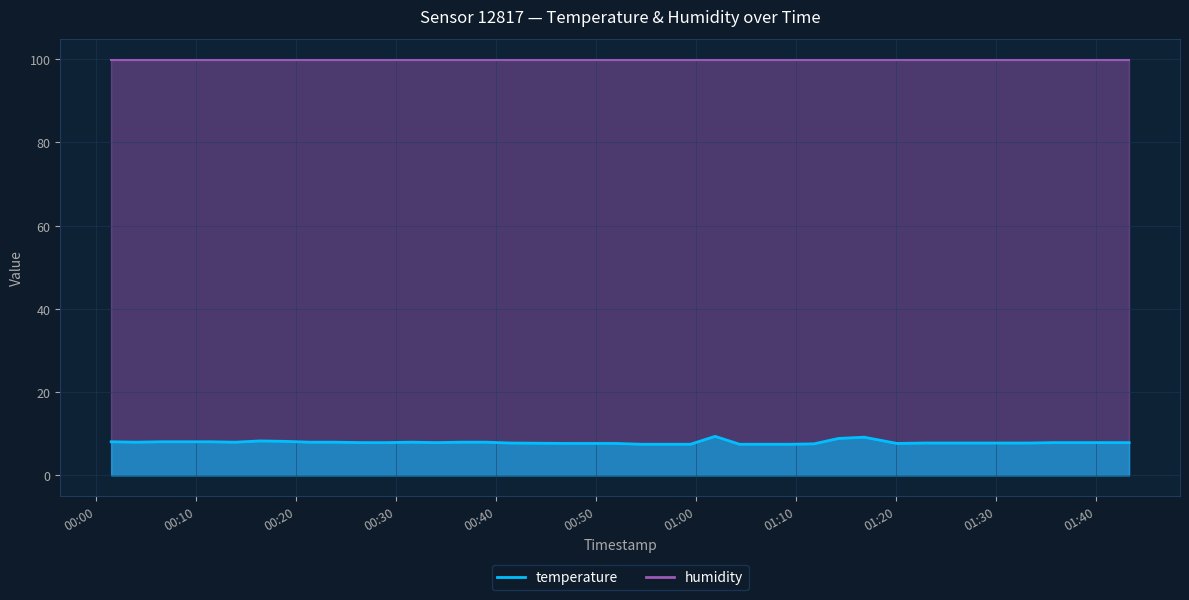

The chart shows a value of 2.7 at 2022-09-28T01:06:50. True or false?

False